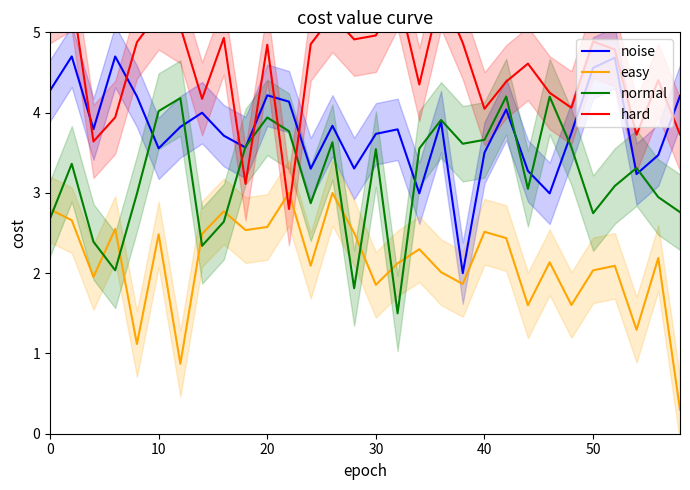

What is the lowest value of the normal series?

1.5